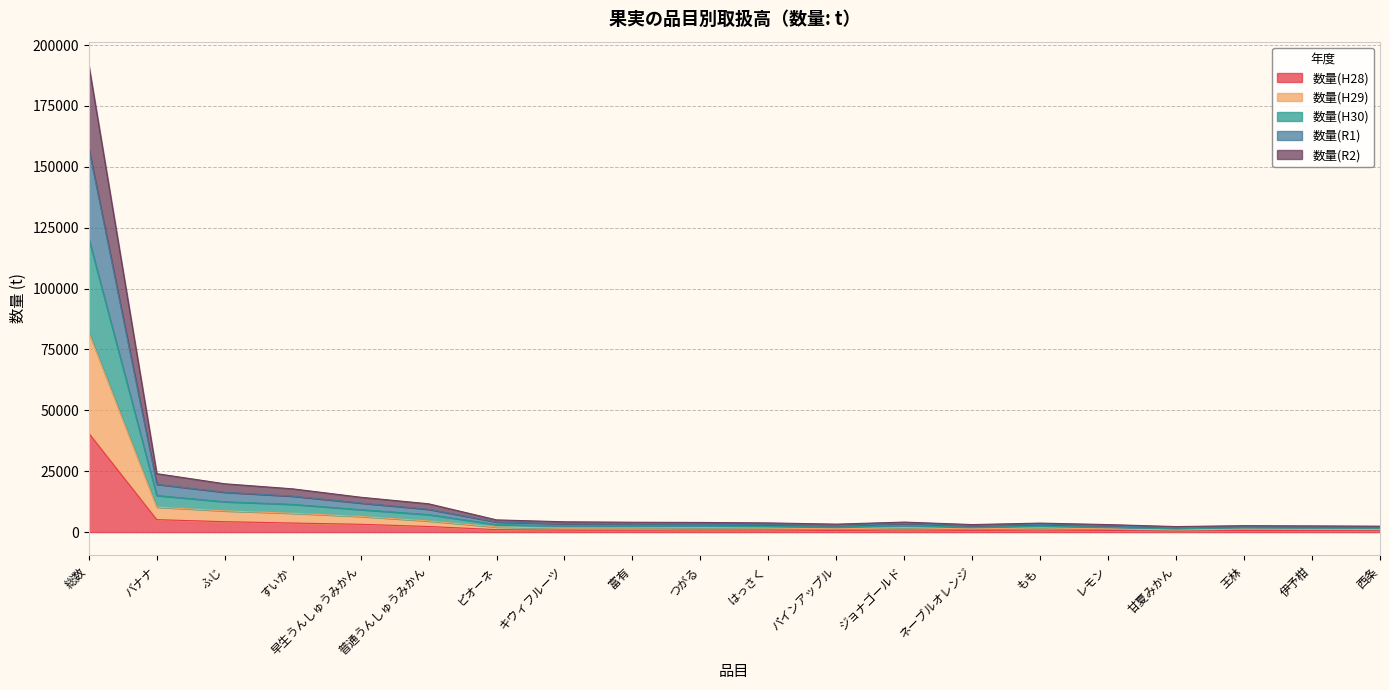

Which category has the lowest value across all series?

甘夏みかん